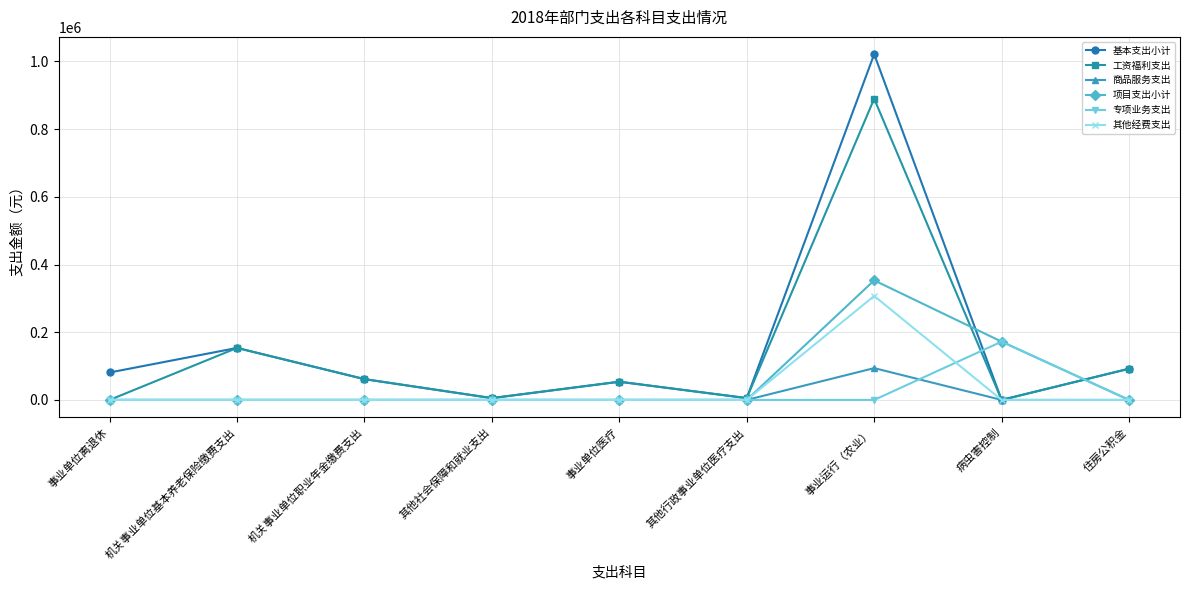

Does the chart display data point markers on the line(s)?

Yes